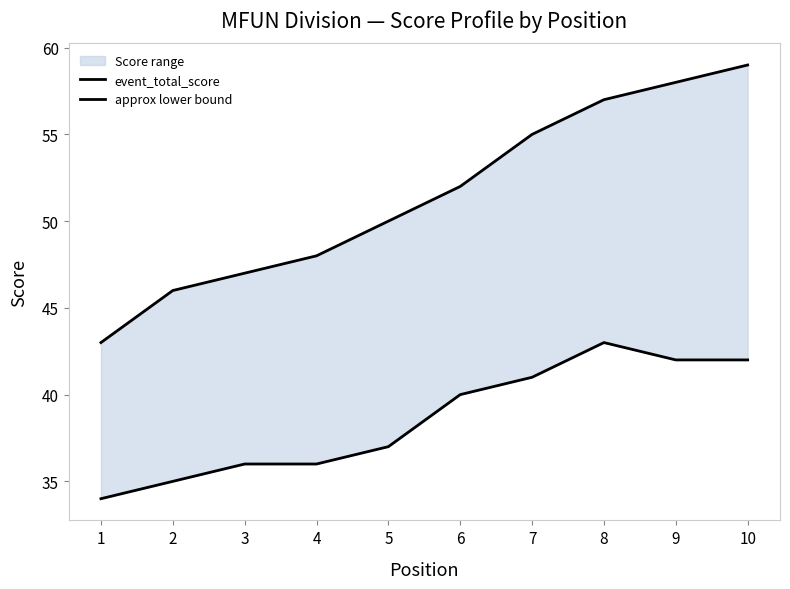

Where does the event_total_score series first go above 52?

7